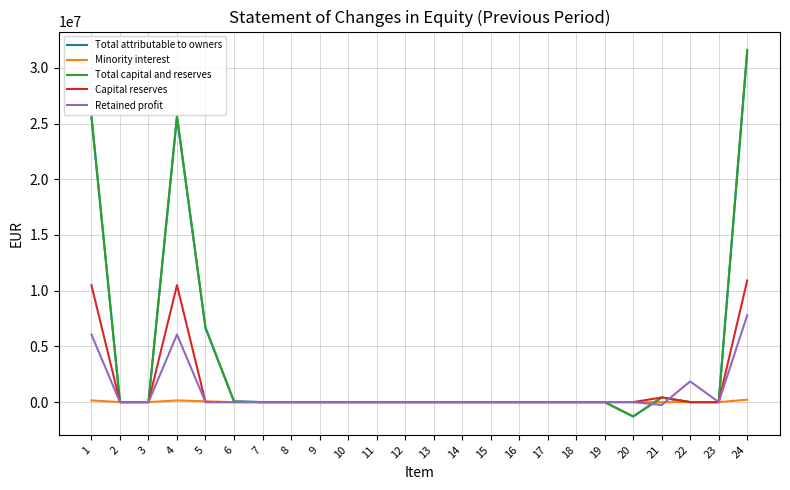

The value of Total capital and reserves at 14 is -19497650. True or false?

False